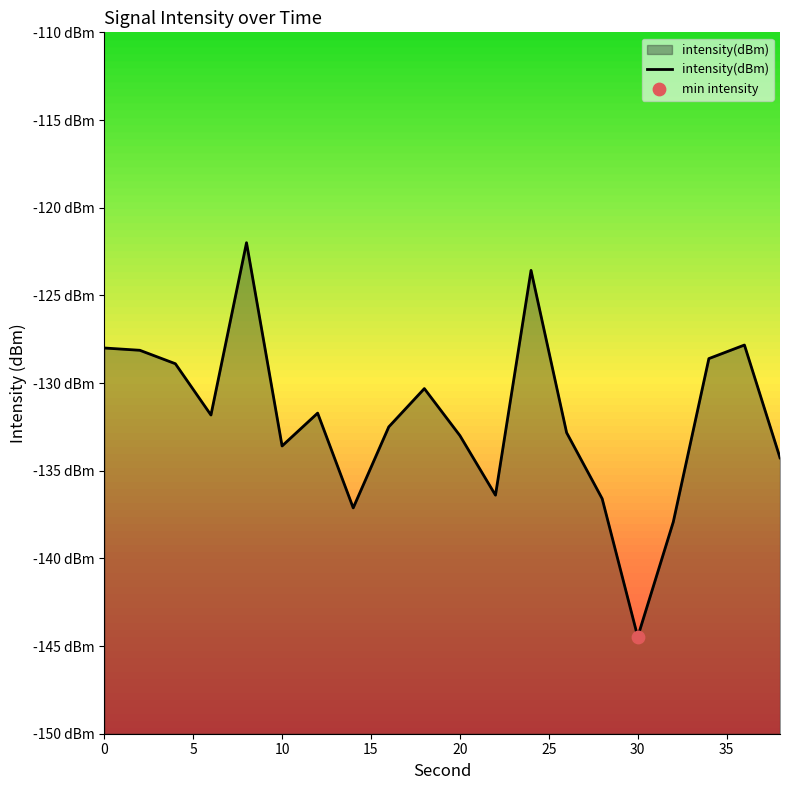

What is the change in value from 15 to 10?

-1.2